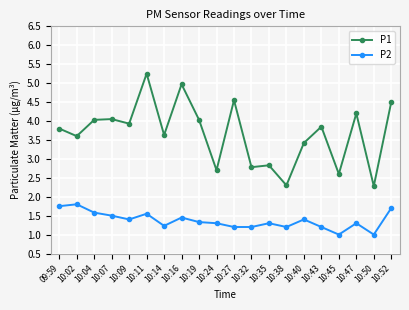

At which label is P1 closest to 3?

10:35